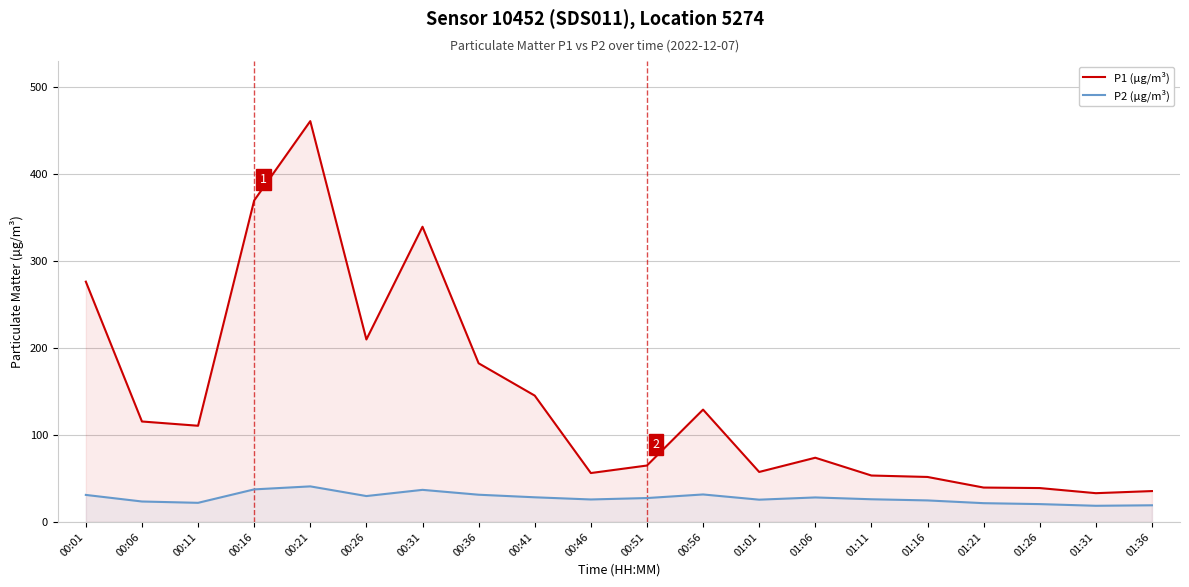

At which category is the sum across all series the highest?

00:21